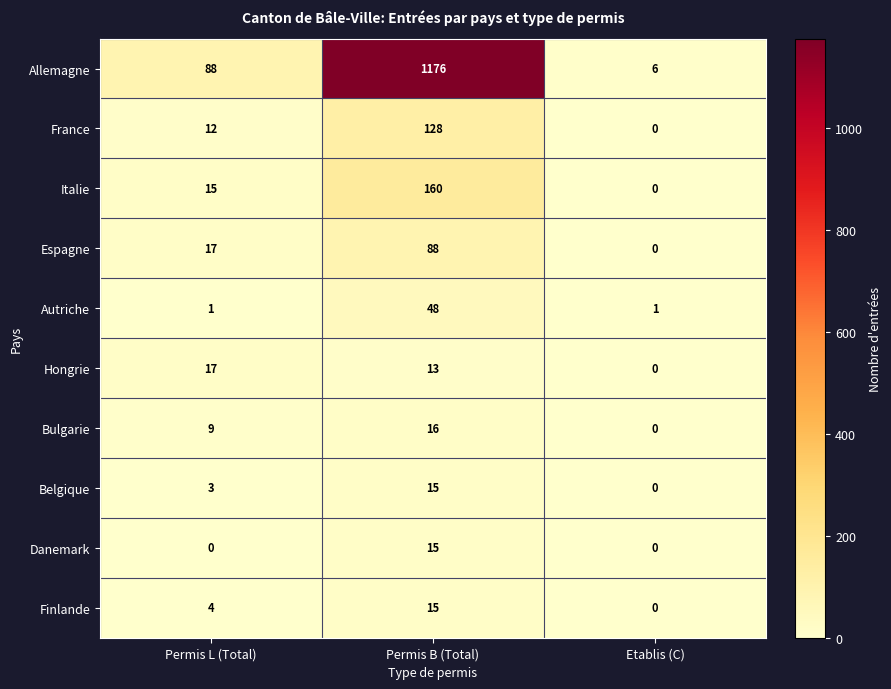

The value of Danemark at Etablis (C) is 0. True or false?

True